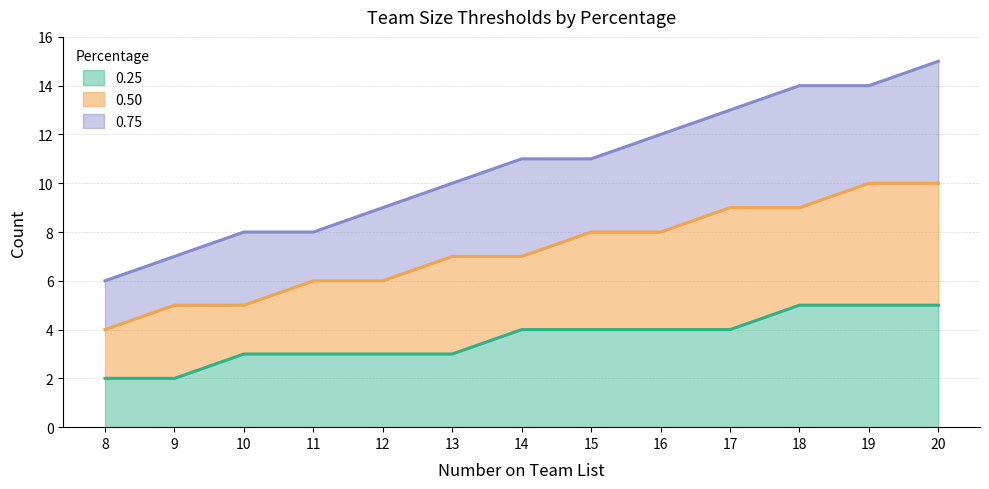

Count the 0.50 values in the range 6 to 9.

8